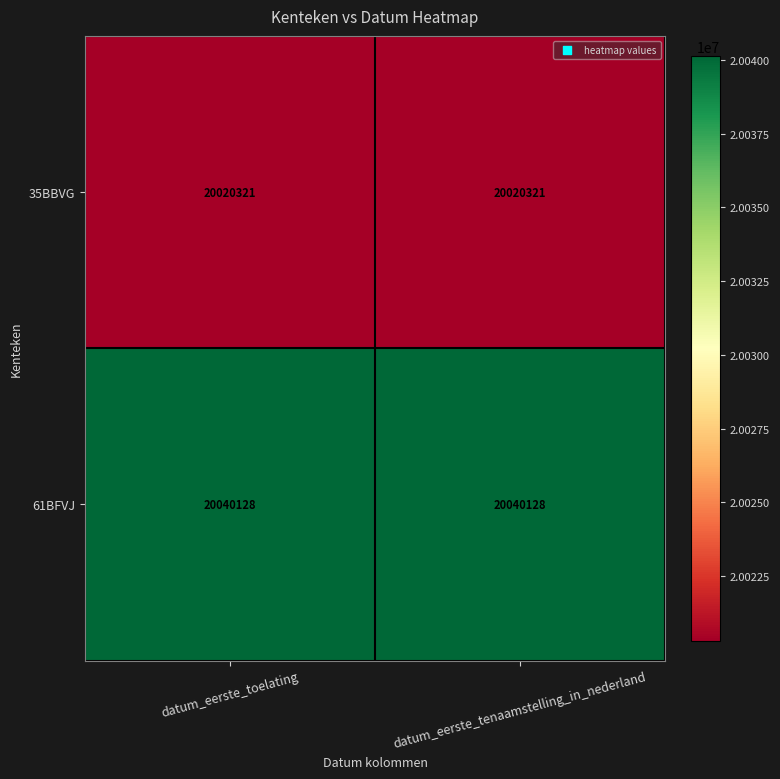

The 35BBVG series shows 20020321 at datum_eerste_toelating. True or false?

True